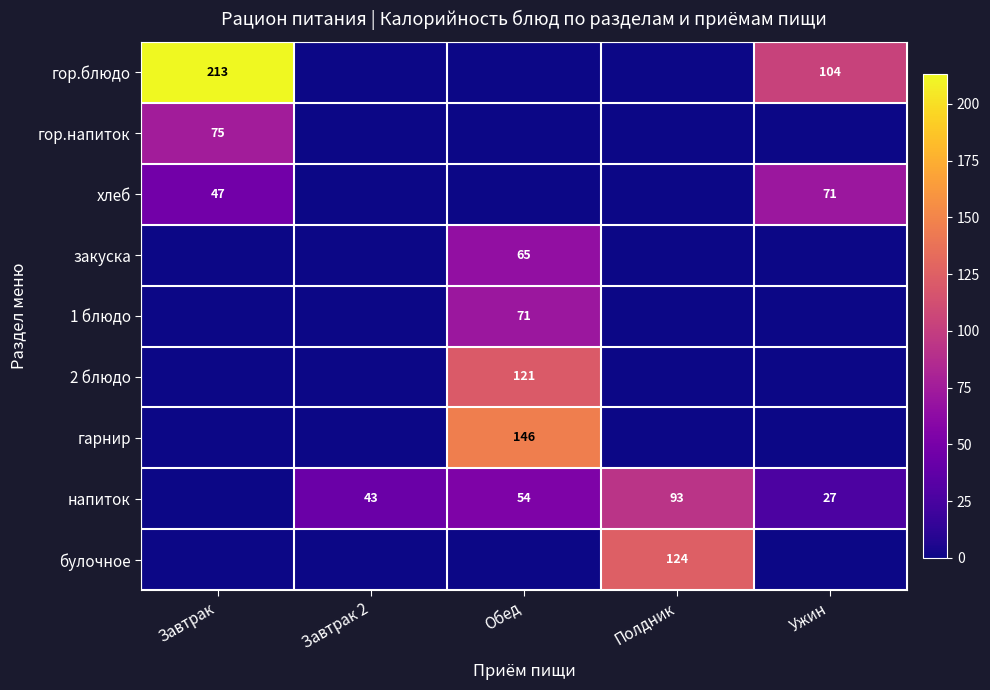

True or false: напиток has a value of 93 at Полдник.

True